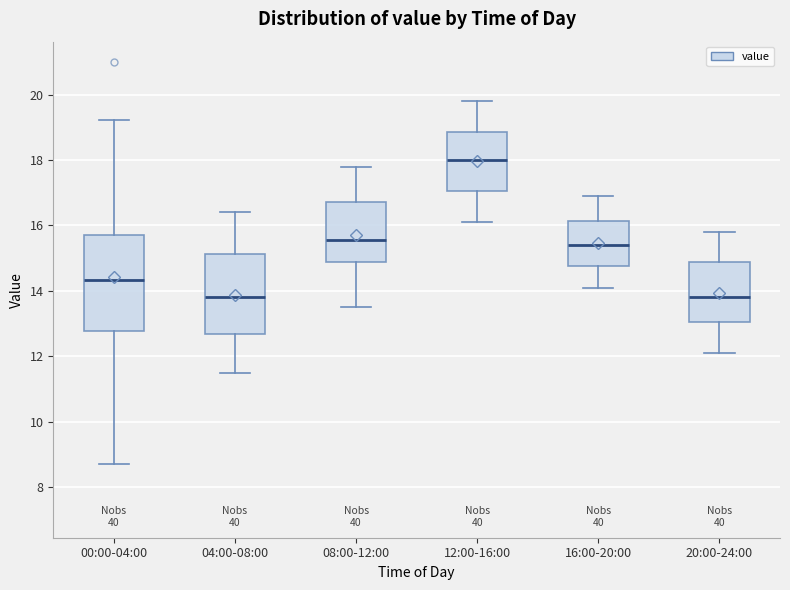

Where does the median line of the box for 20:00-24:00 sit on the y-axis? The values are not printed on the chart, so give them approximately, as read against the axis.

13.8